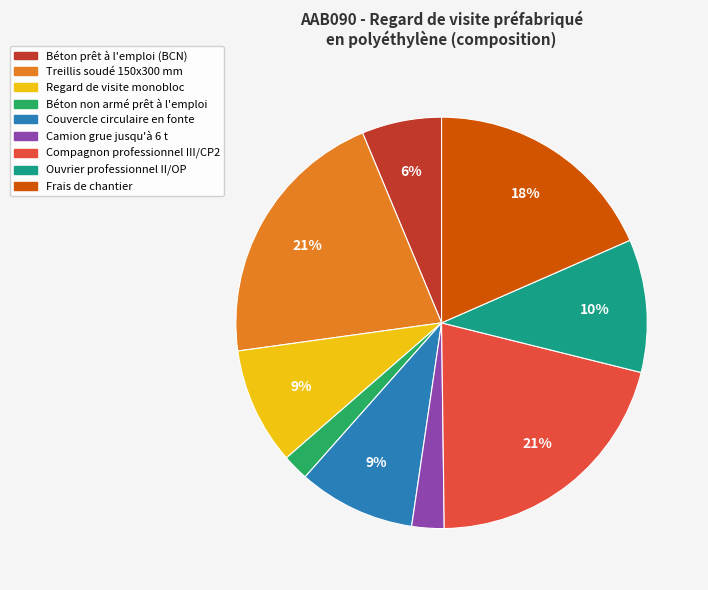

Is it true that Treillis soudé 150x300 mm is 21% of the pie?

True